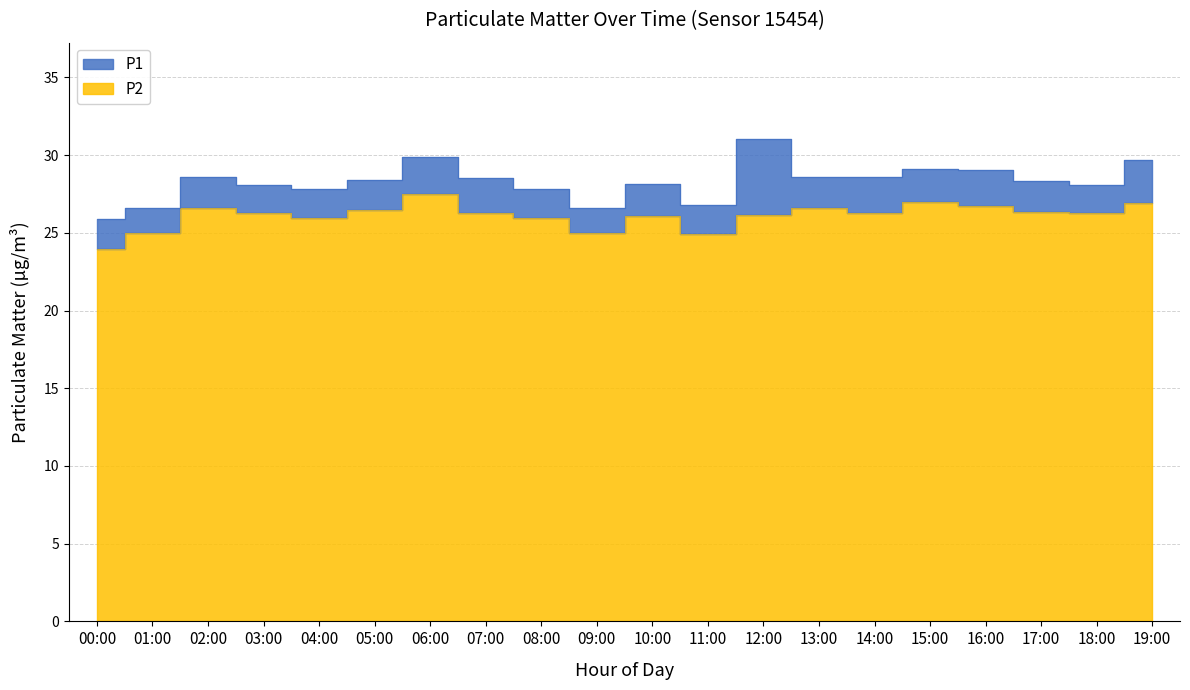

True or false: P2 and P1 intersect in this chart.

False